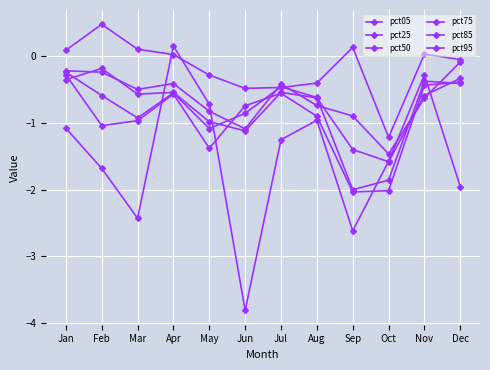

How many data points does each series have?

12